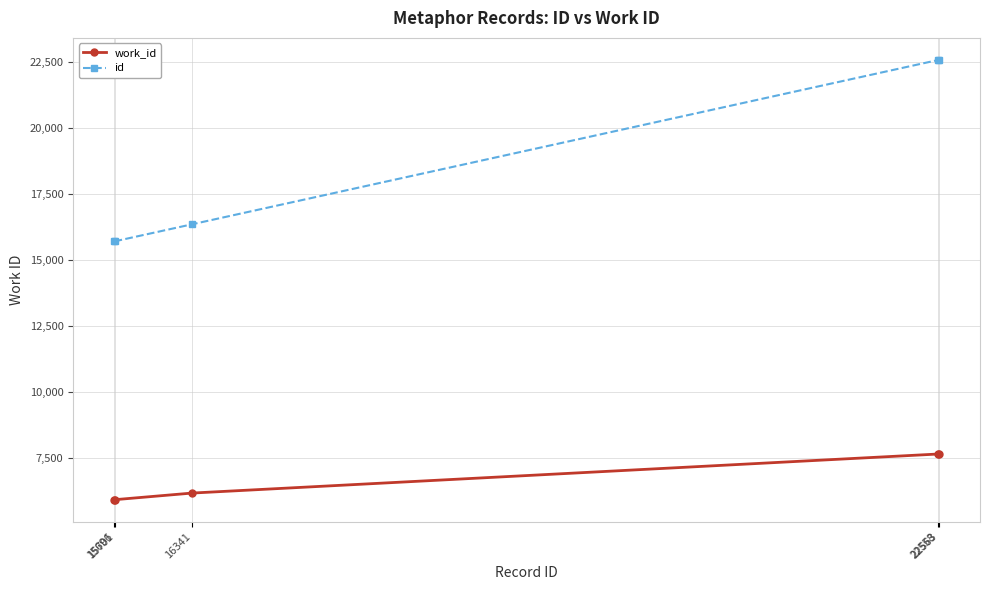

Read the id value at 22558, to the nearest 100.

22600